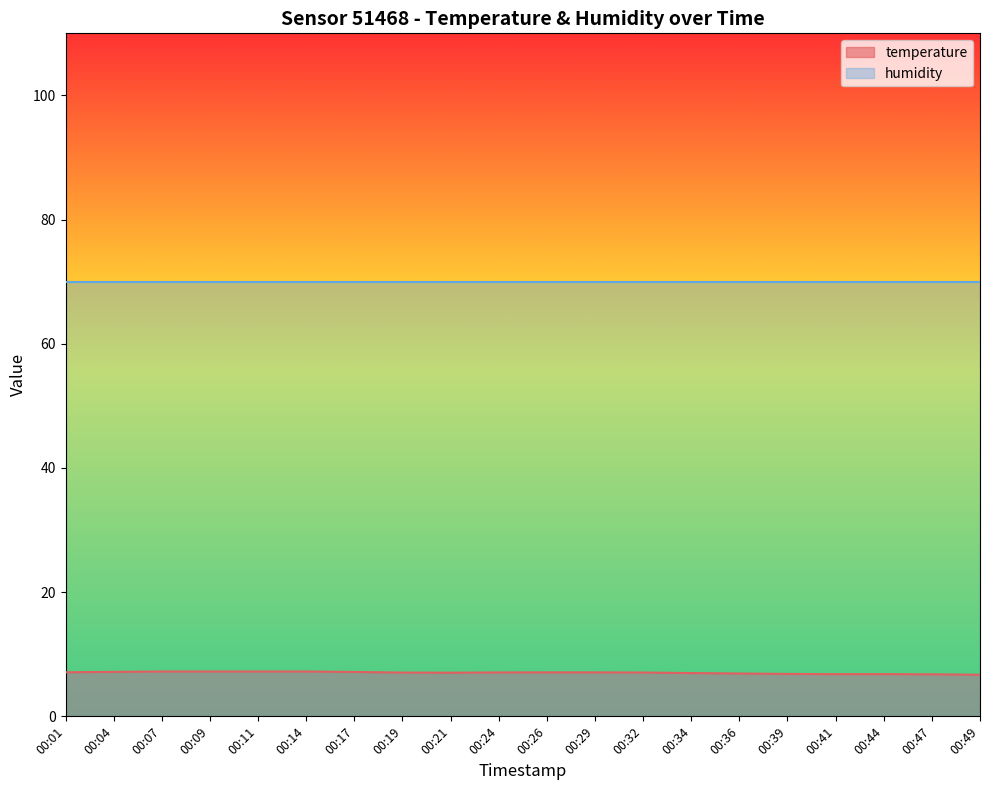

What is the maximum value shown in the chart?

70.0